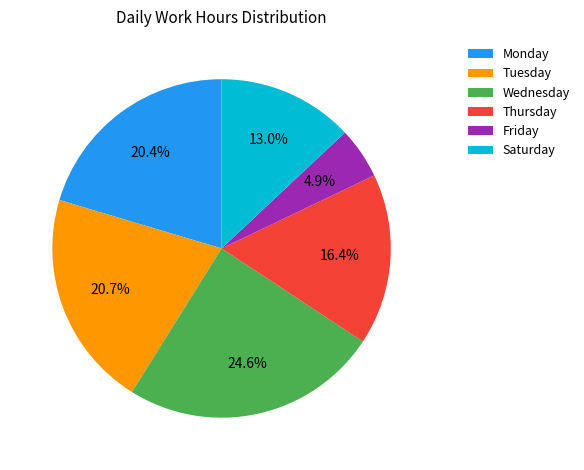

Which category has the smallest portion of the pie?

Friday